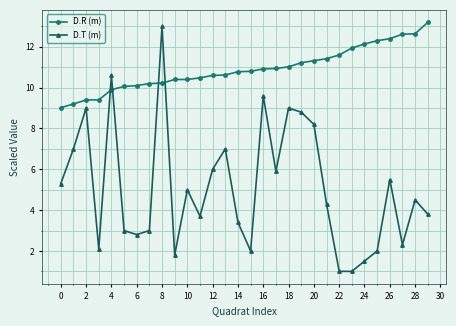

Which series has the largest total across all categories?

D.R (m)